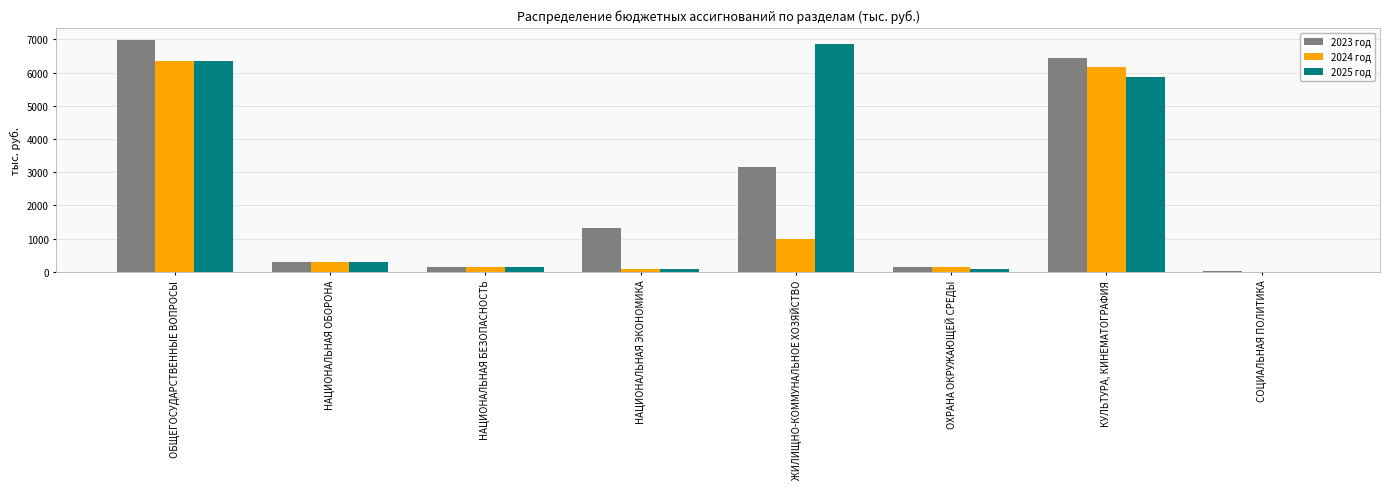

What is the highest value of the 2024 год series?

6348.3